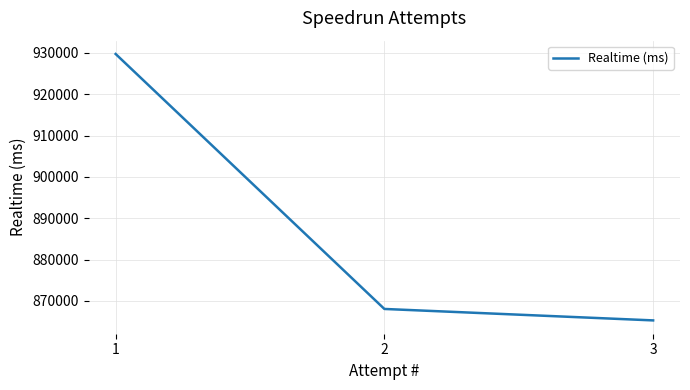

Reading right to left, list all the values displayed in this chart.

865280	868049	929729